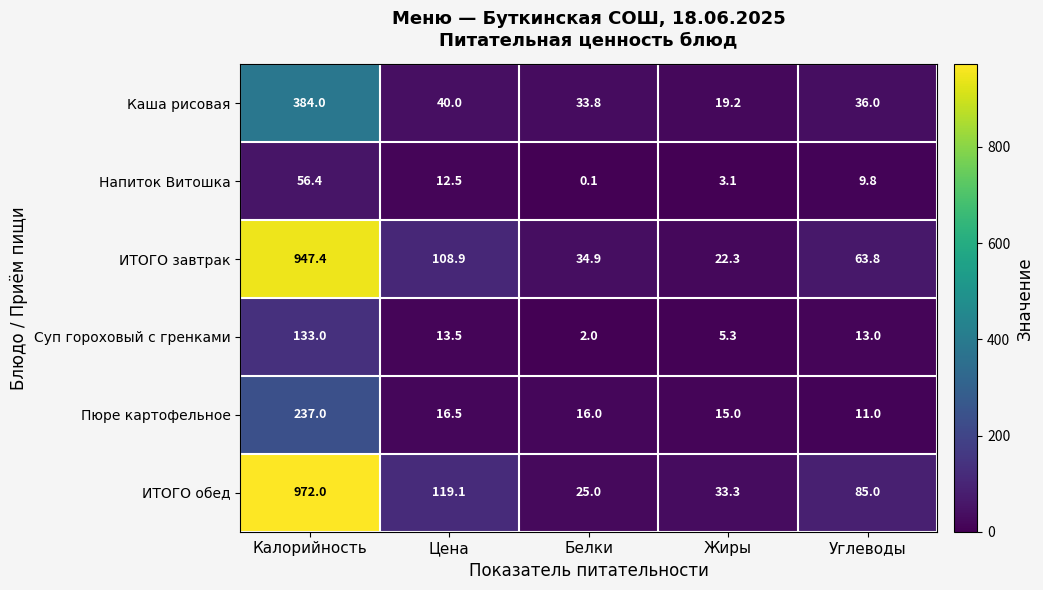

What is the difference between the Напиток Витошка values at Жиры and Цена?

9.4